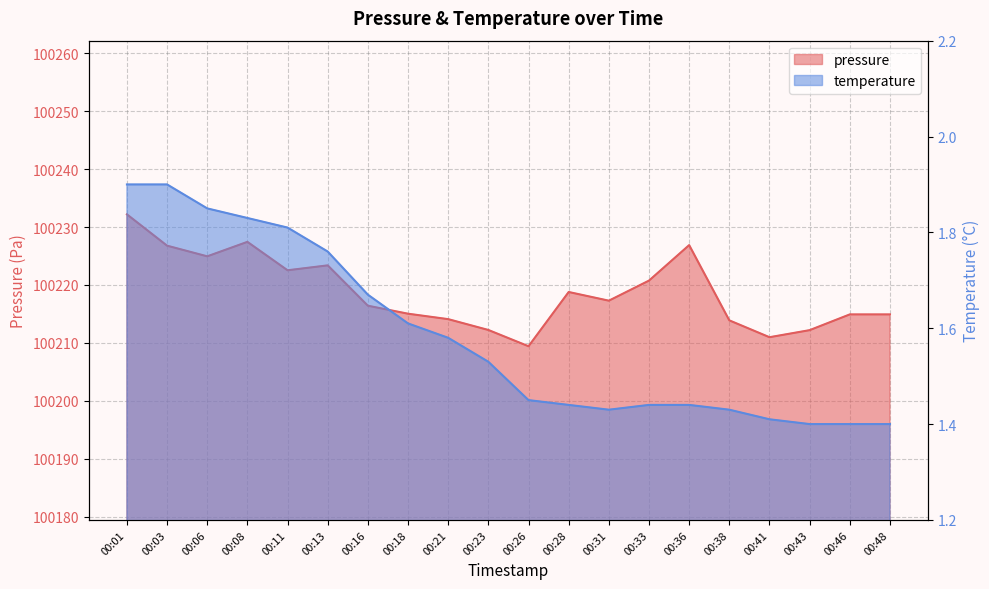

Reading right to left, list all the values displayed in this chart.

pressure: 100214.9	100214.9	100212.2	100211.0	100213.9	100226.9	100220.8	100217.3	100218.8	100209.4	100212.2	100214.1	100215.0	100216.4	100223.4	100222.5	100227.4	100224.9	100226.8	100232.2
temperature: 1.4	1.4	1.4	1.4	1.4	1.4	1.4	1.4	1.4	1.4	1.5	1.6	1.6	1.7	1.8	1.8	1.8	1.9	1.9	1.9